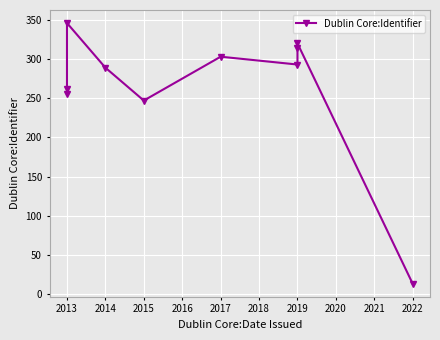

How many data points are less than 293?

5